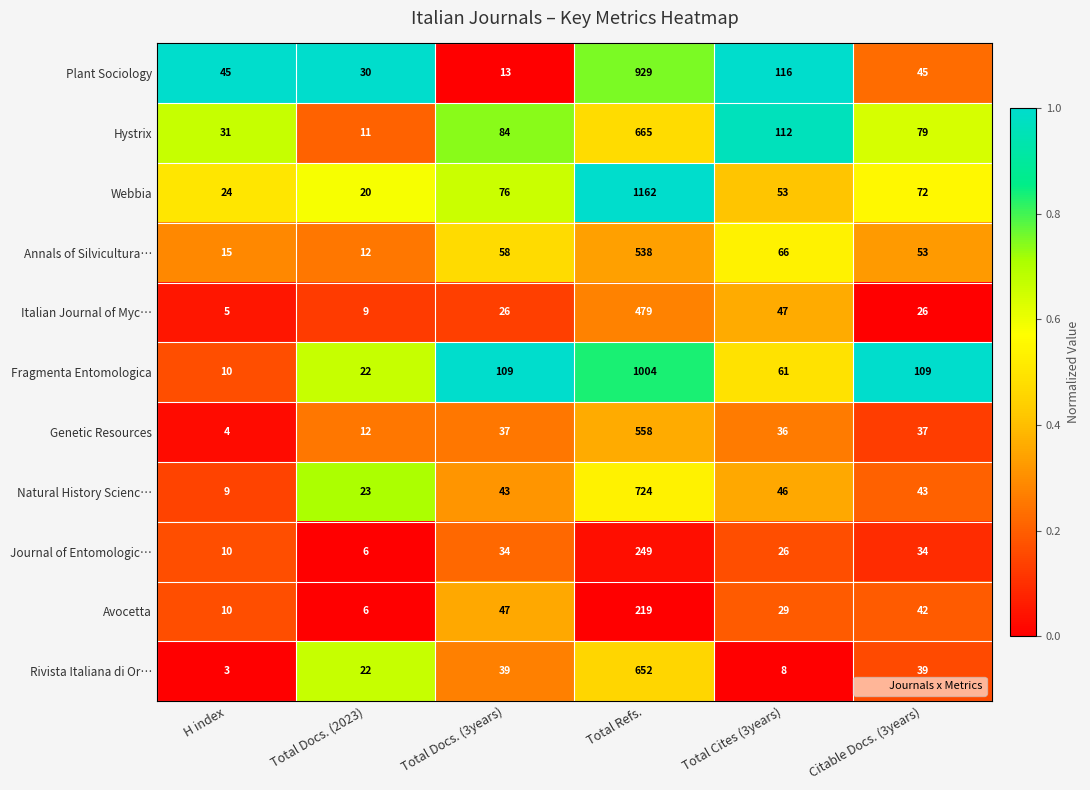

Where is Annals of Silvicultura… nearest to the value 275?

Total Cites (3years)